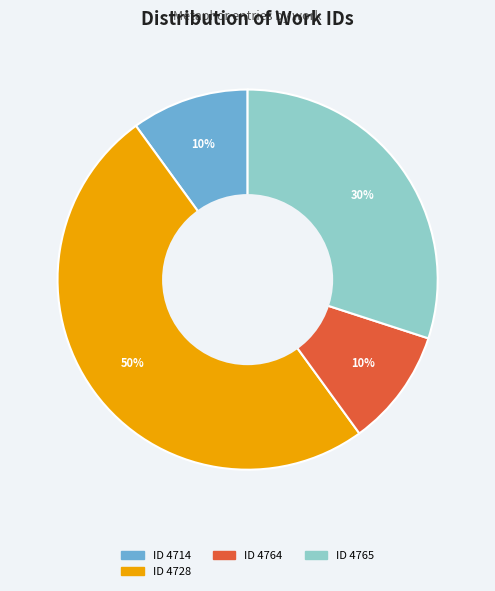

Count the number of slices in the pie.

4